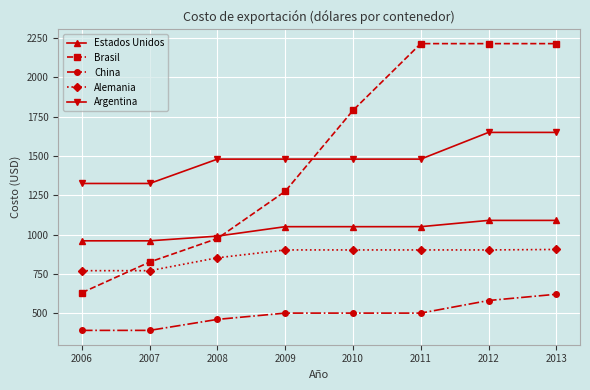

True or false: Alemania has a value of 902 at 2009.

True